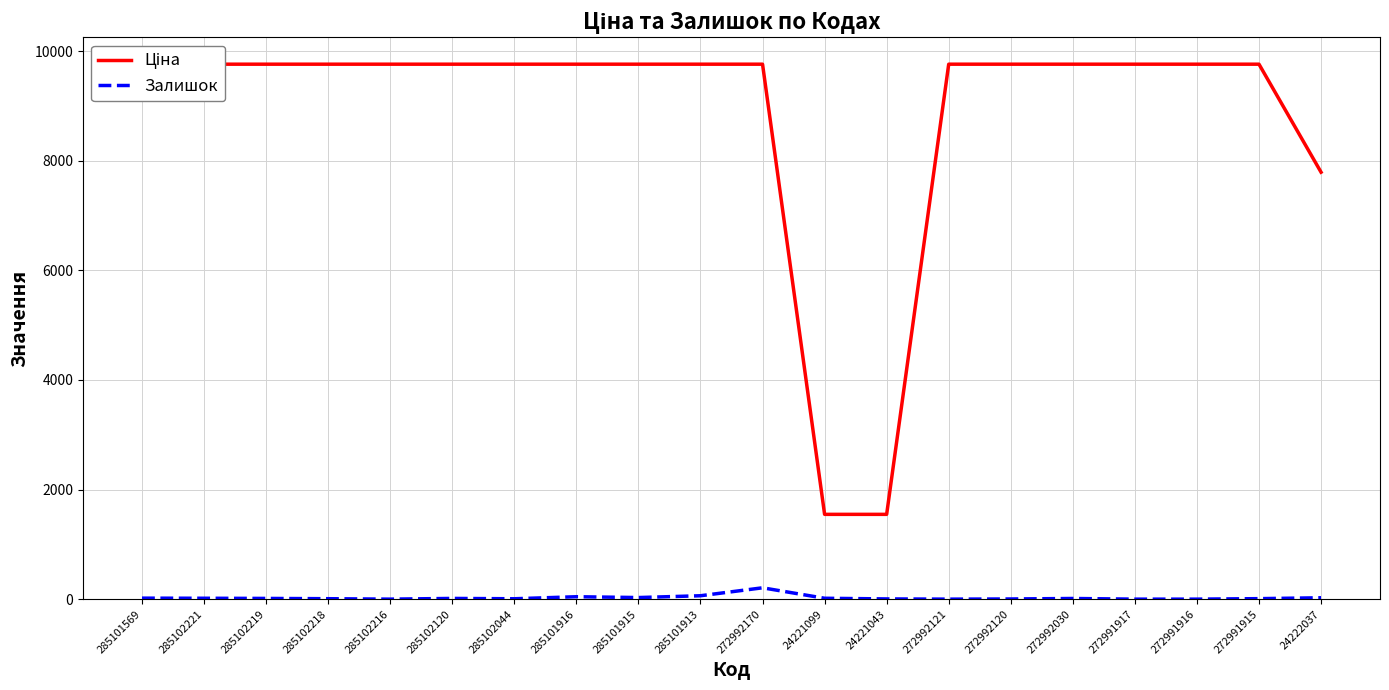

The Залишок series shows 7.0 at 285102044. True or false?

True